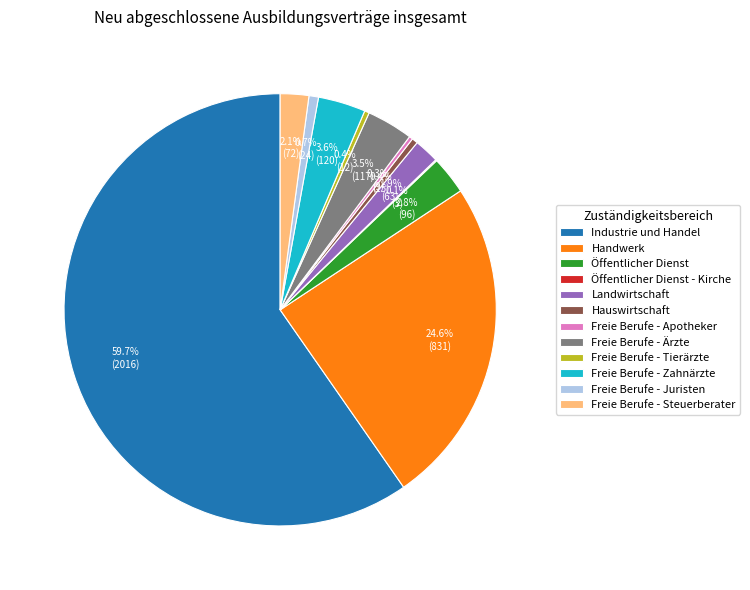

Which has a higher value, Freie Berufe - Ärzte or Öffentlicher Dienst?

Freie Berufe - Ärzte